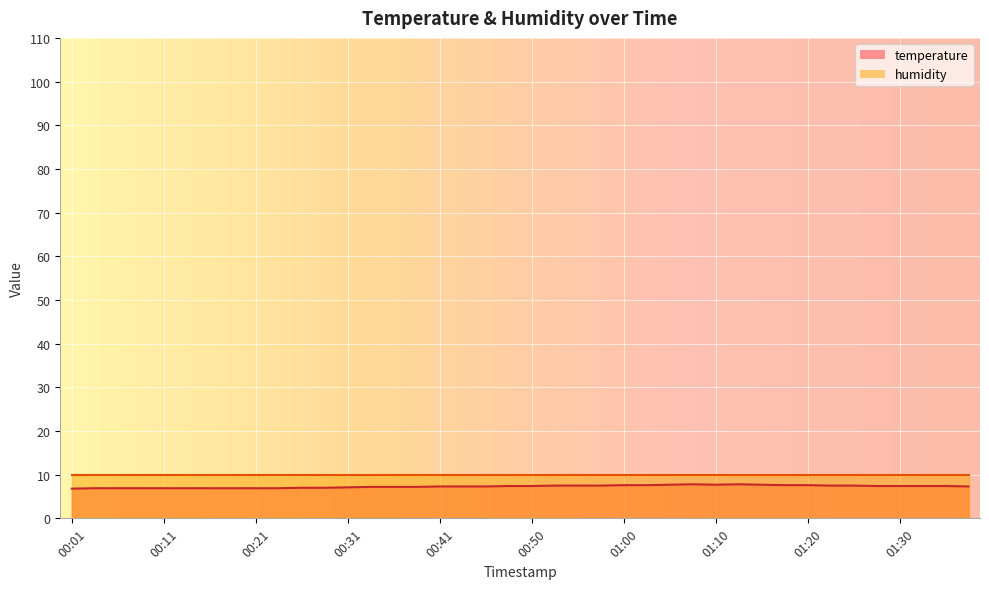

What position from the right is 00:43?

23